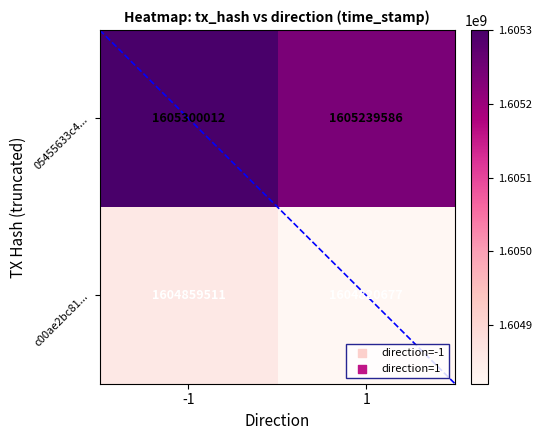

At how many categories does at least one series exceed 1604993040?

2